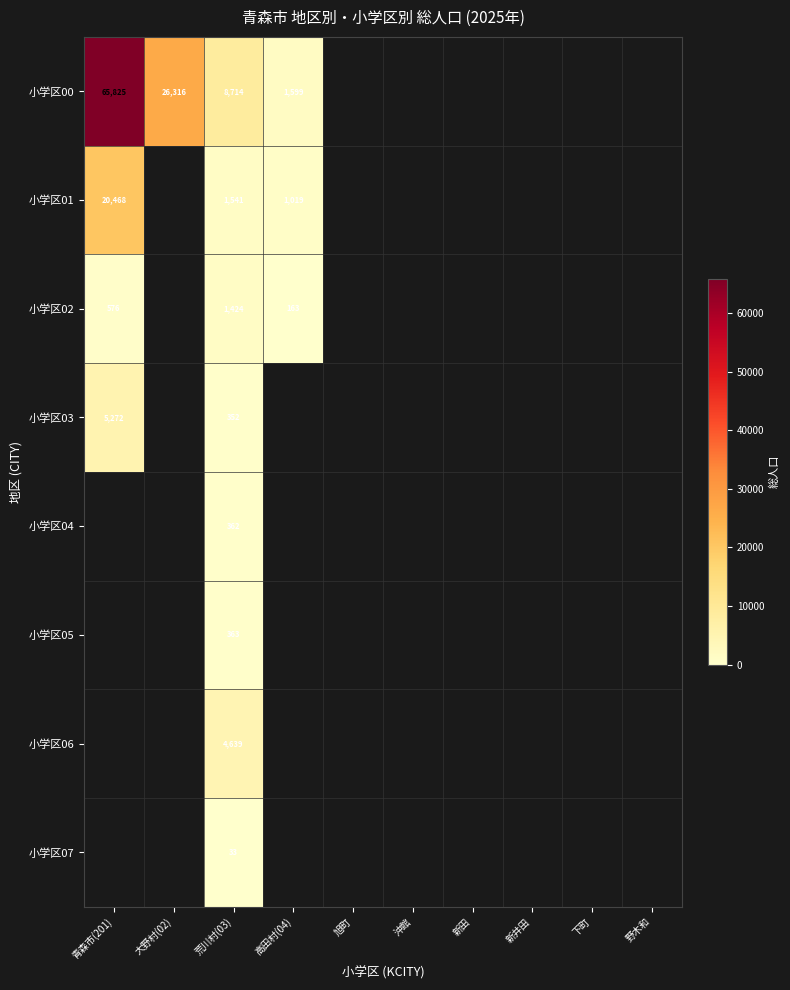

Between 新田 and 大野村(02), which is larger?

大野村(02)